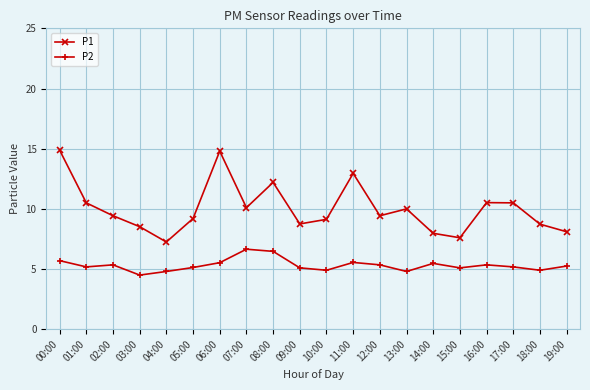

What is the value of the P2 point at the 8th from the left?

6.7